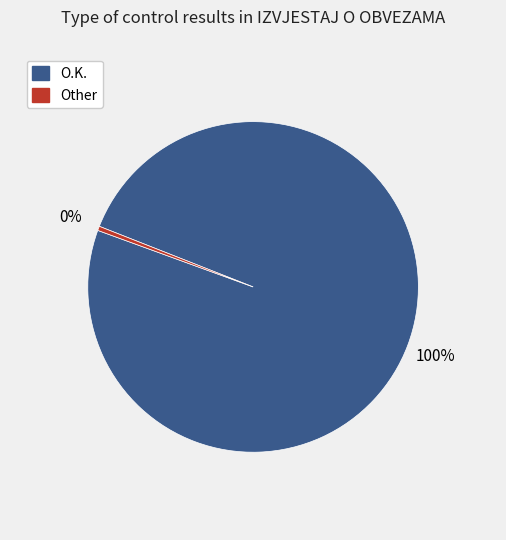

To the nearest percent, what portion does O.K. represent?

100%